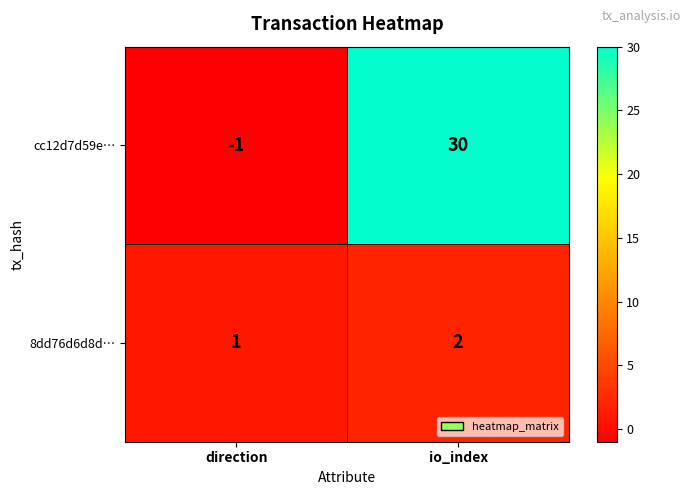

The value of cc12d7d59e… at direction is -2. True or false?

False